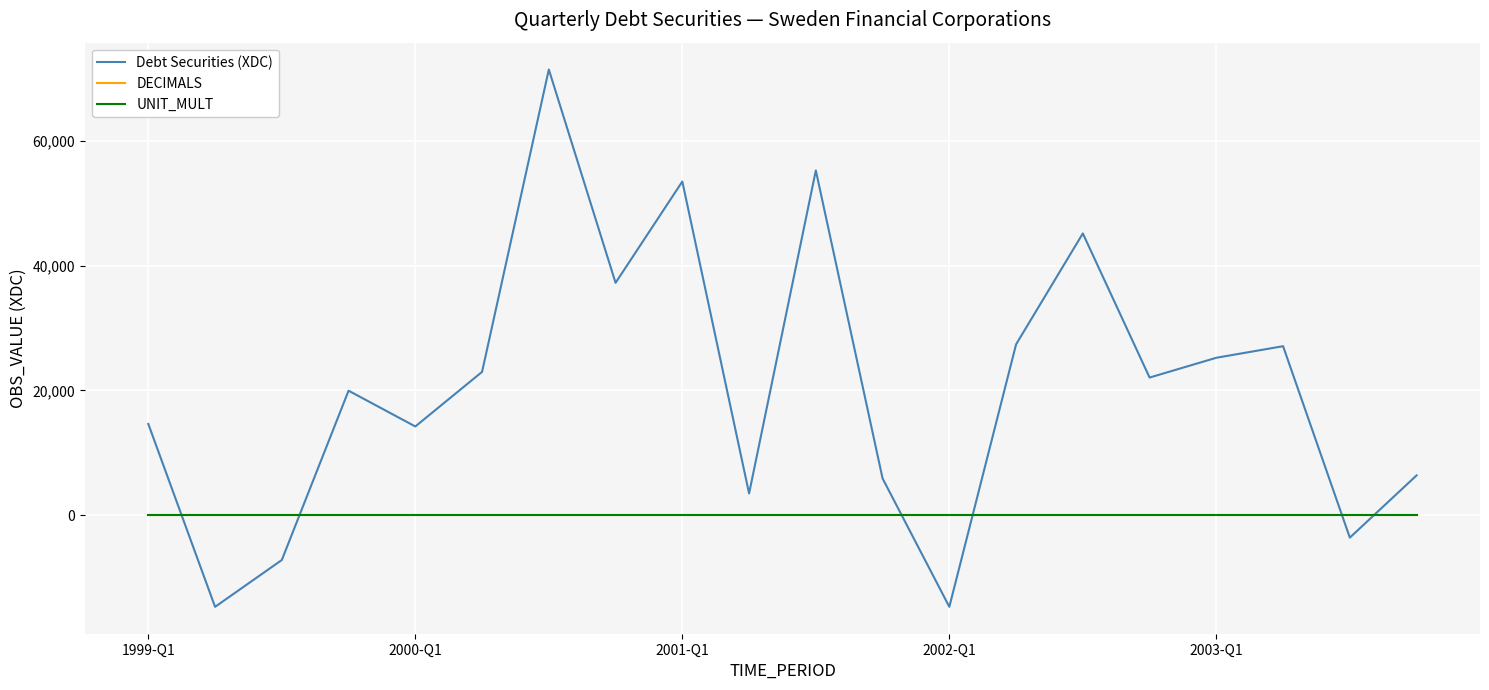

Which series has the widest spread of values?

Debt Securities (XDC)